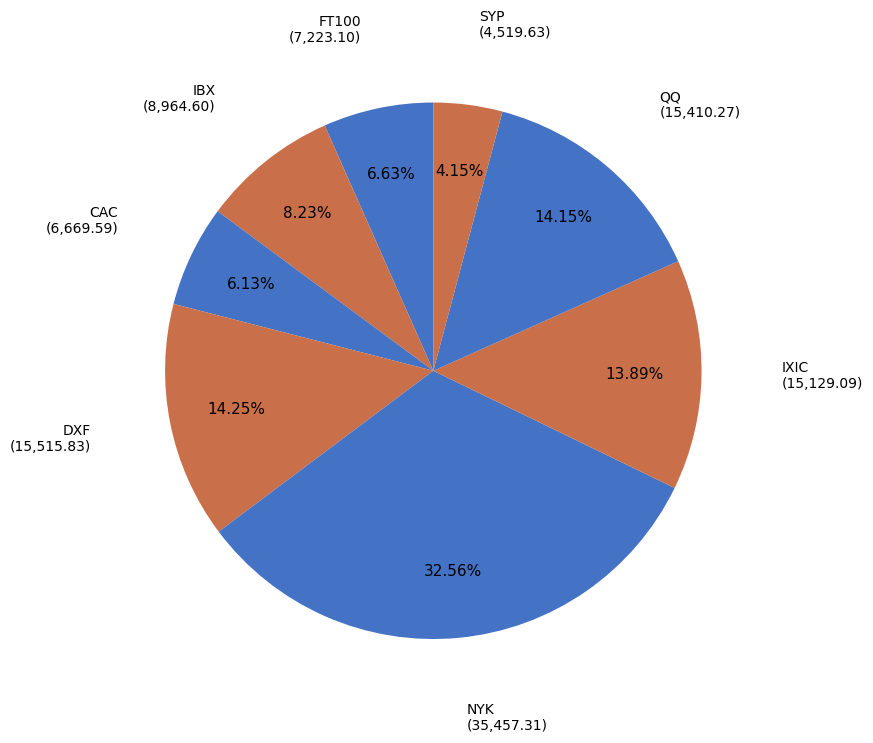

How many segments does this pie chart have?

8